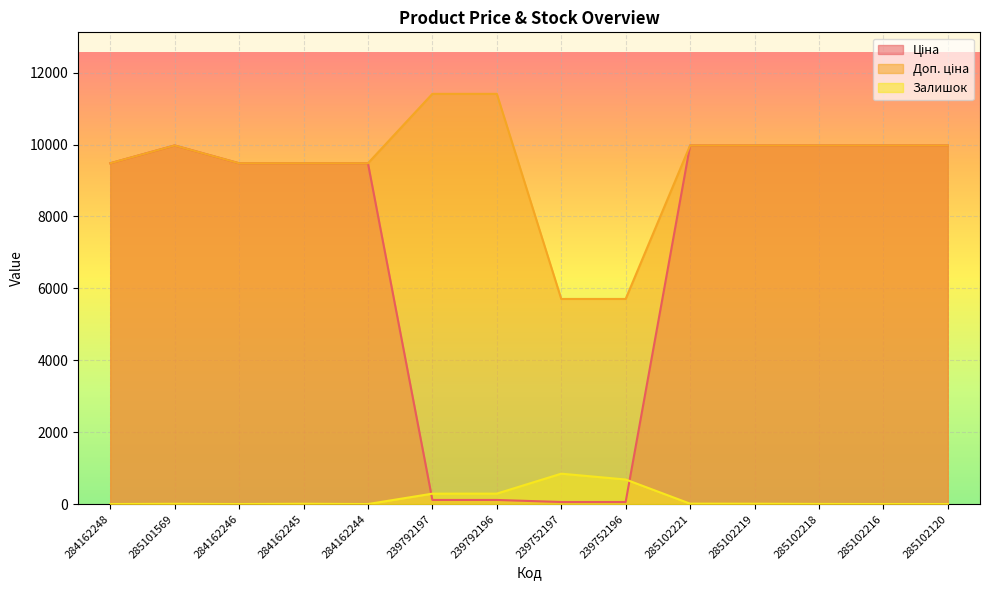

At which category does Залишок reach its first local valley?

284162246